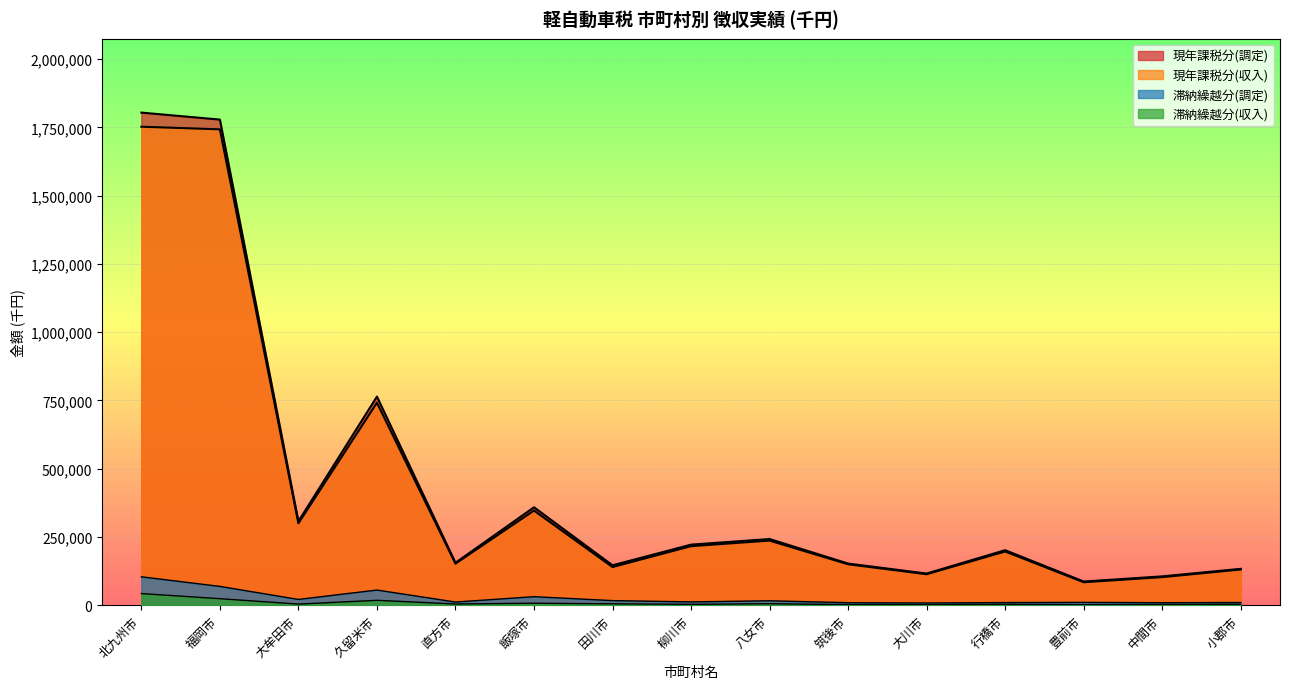

At which category is the sum across all series the highest?

北九州市